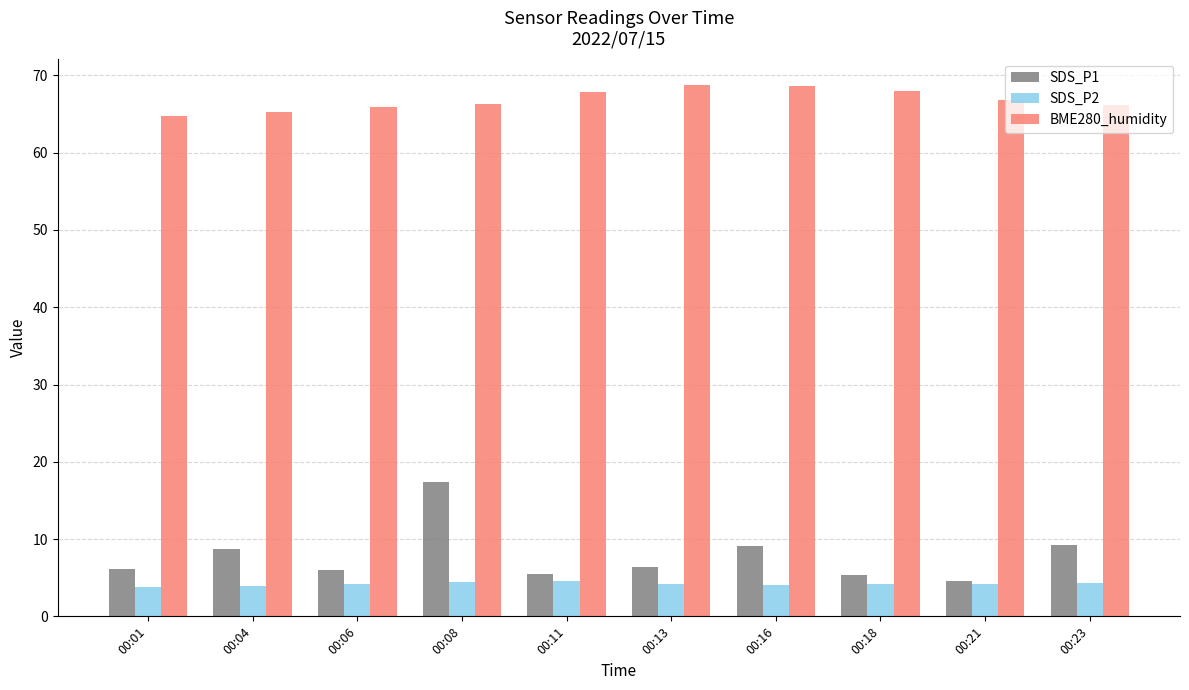

Which series has the largest range (max minus min)?

SDS_P1